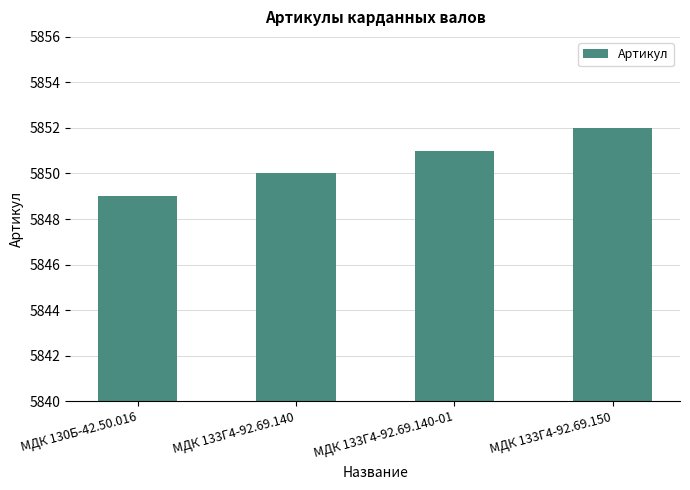

At which label is the value closest to 5850?

МДК 133Г4-92.69.140